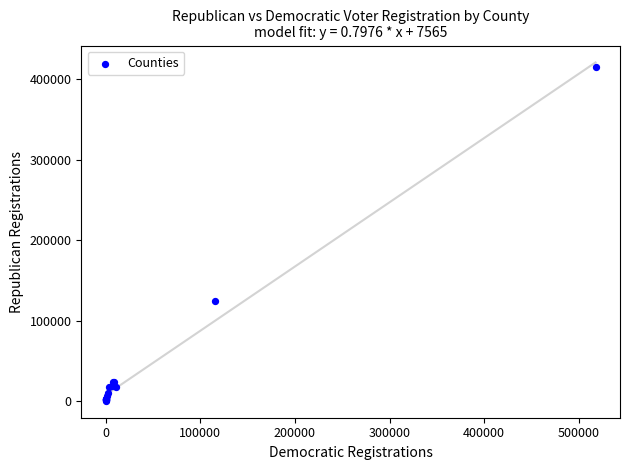

What Y value in the scatter plot is closest to 207495?

124278